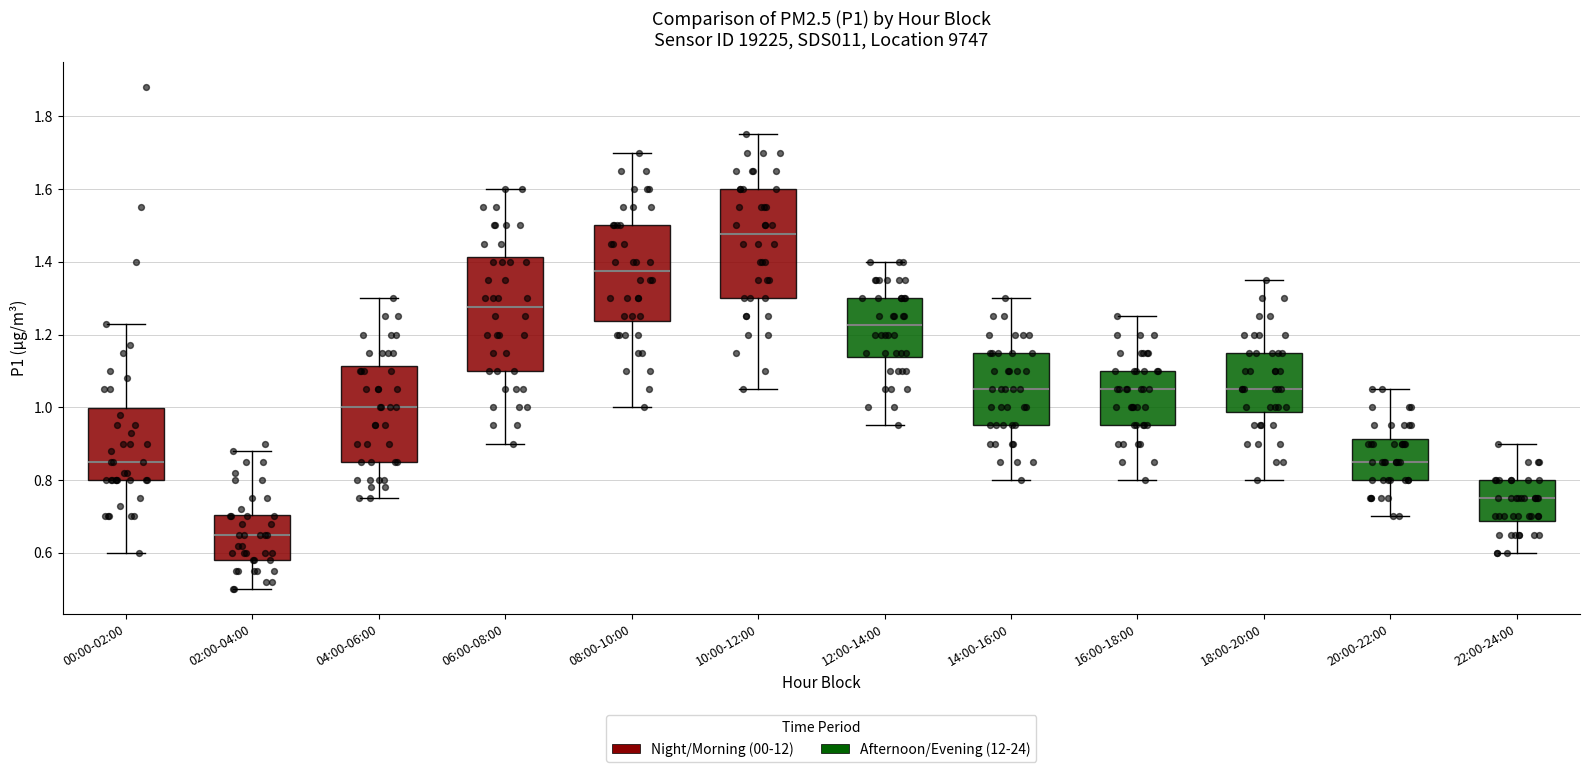

Which box has the lowest median line?

02:00-04:00